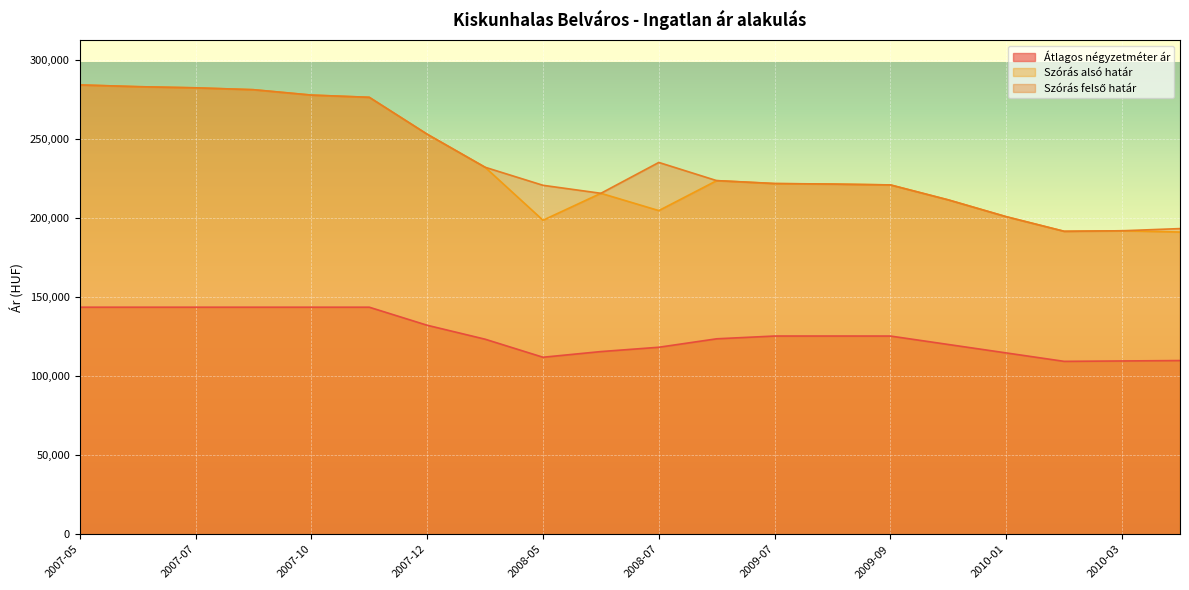

How many lines are shown in the chart?

3